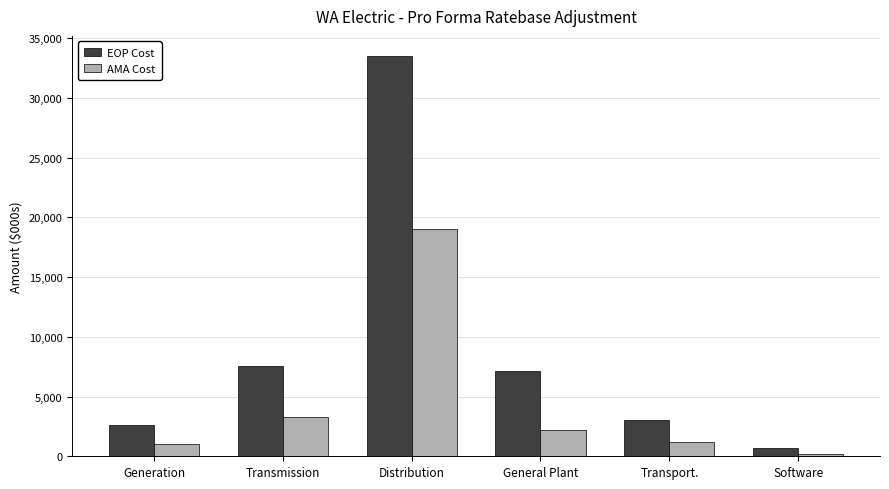

Reading left to right, extract all data points from this chart.

EOP Cost: 2592.8	7586.5	33503.9	7095.5	3045.4	666.5
AMA Cost: 1062.7	3287.9	19002.8	2194.2	1219.7	183.4